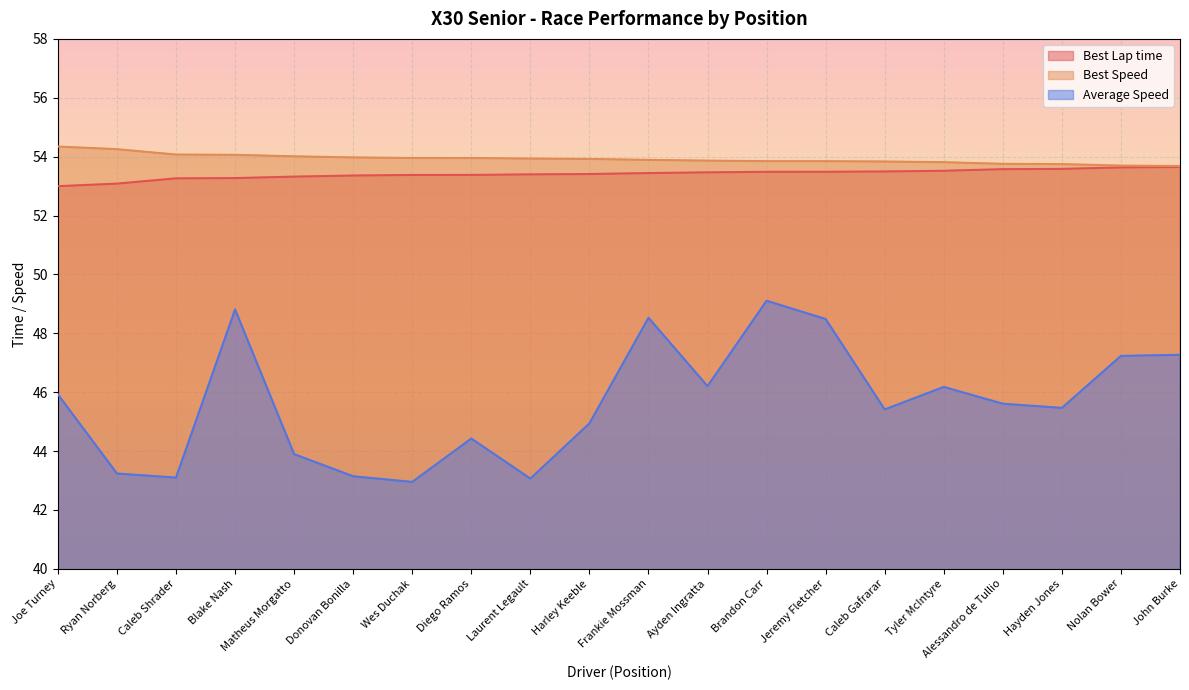

The value of Best Lap time at John Burke is 75.8. True or false?

False